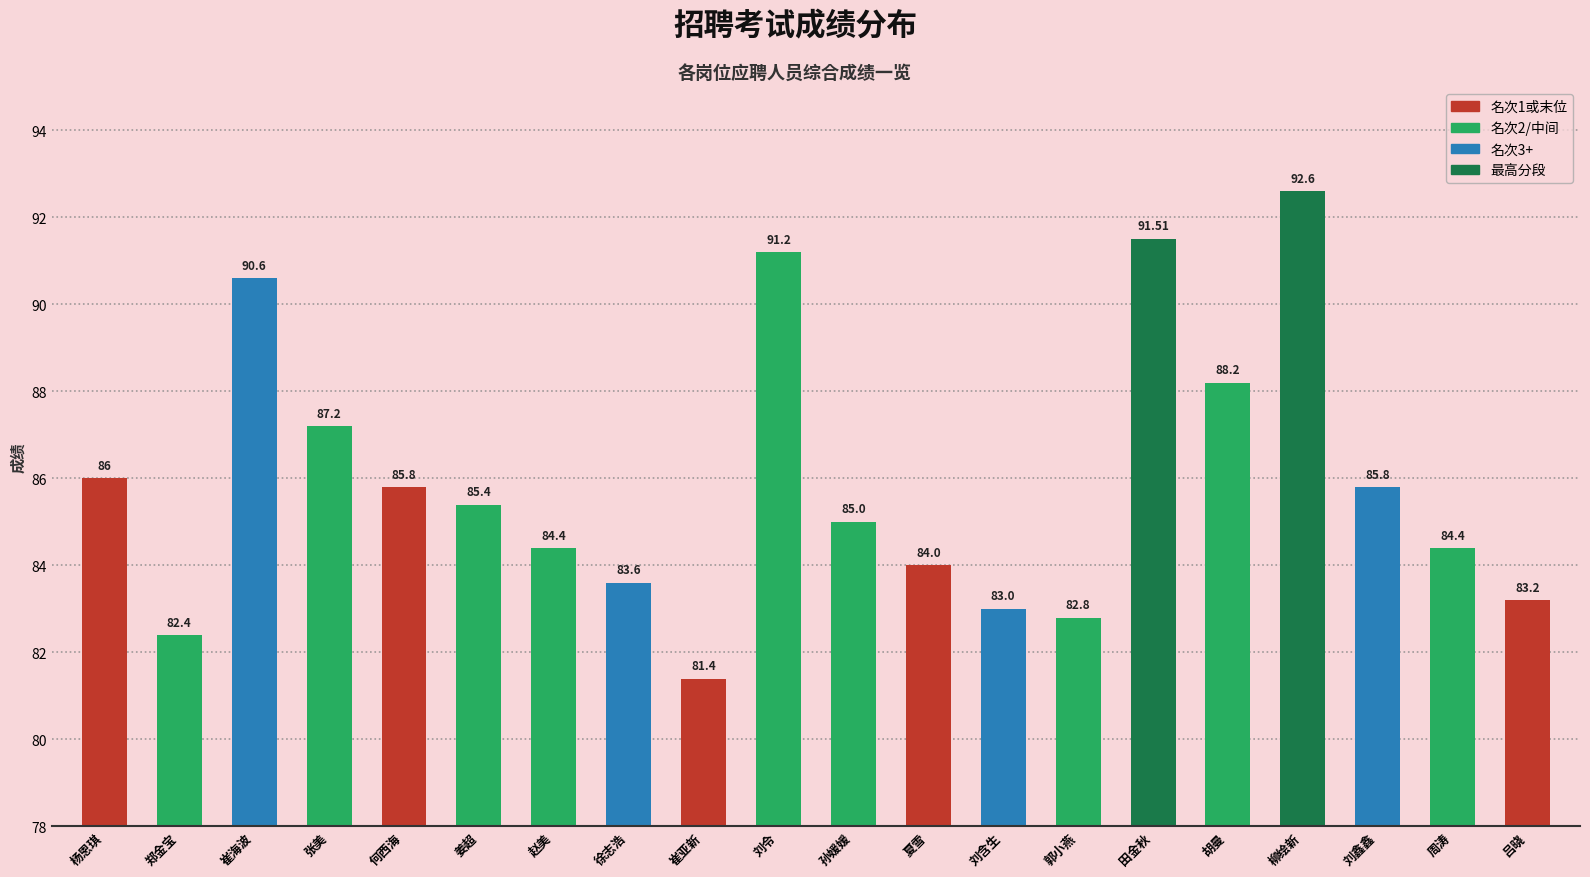

Reading left to right, what are all the values shown in this chart?

86.0	82.4	90.6	87.2	85.8	85.4	84.4	83.6	81.4	91.2	85.0	84.0	83.0	82.8	91.5	88.2	92.6	85.8	84.4	83.2